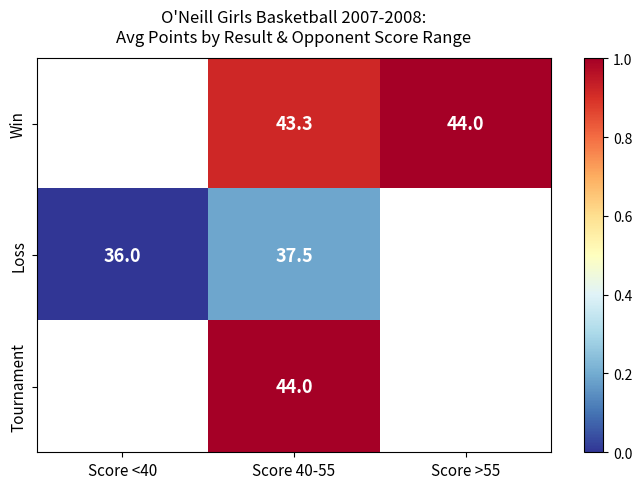

What is the maximum value shown in the chart?

1.0